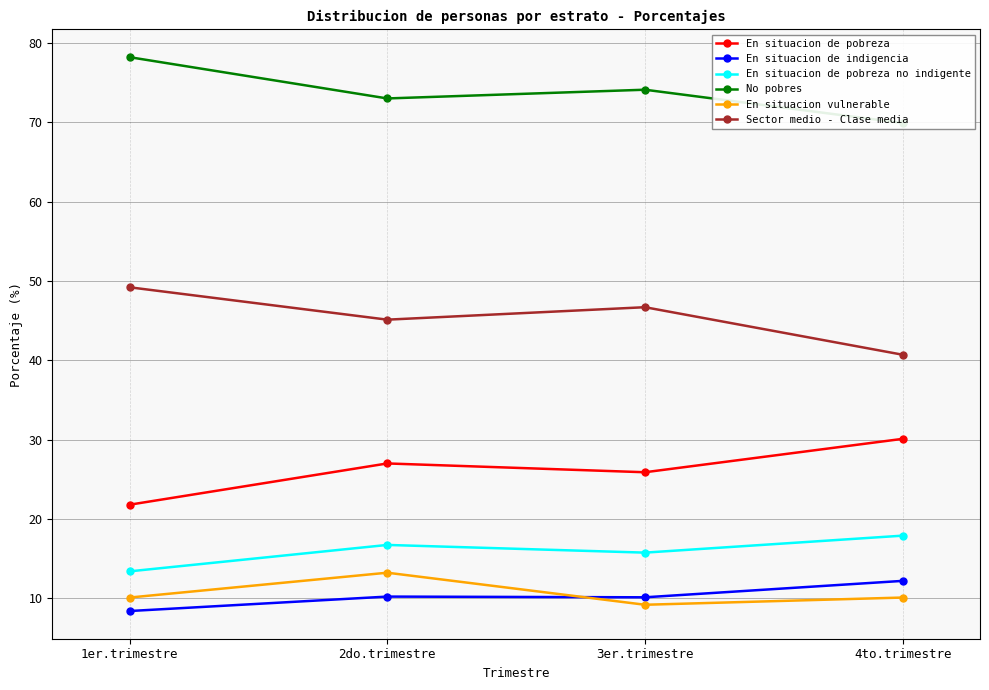

At which label does Sector medio - Clase media reach its minimum?

4to.trimestre